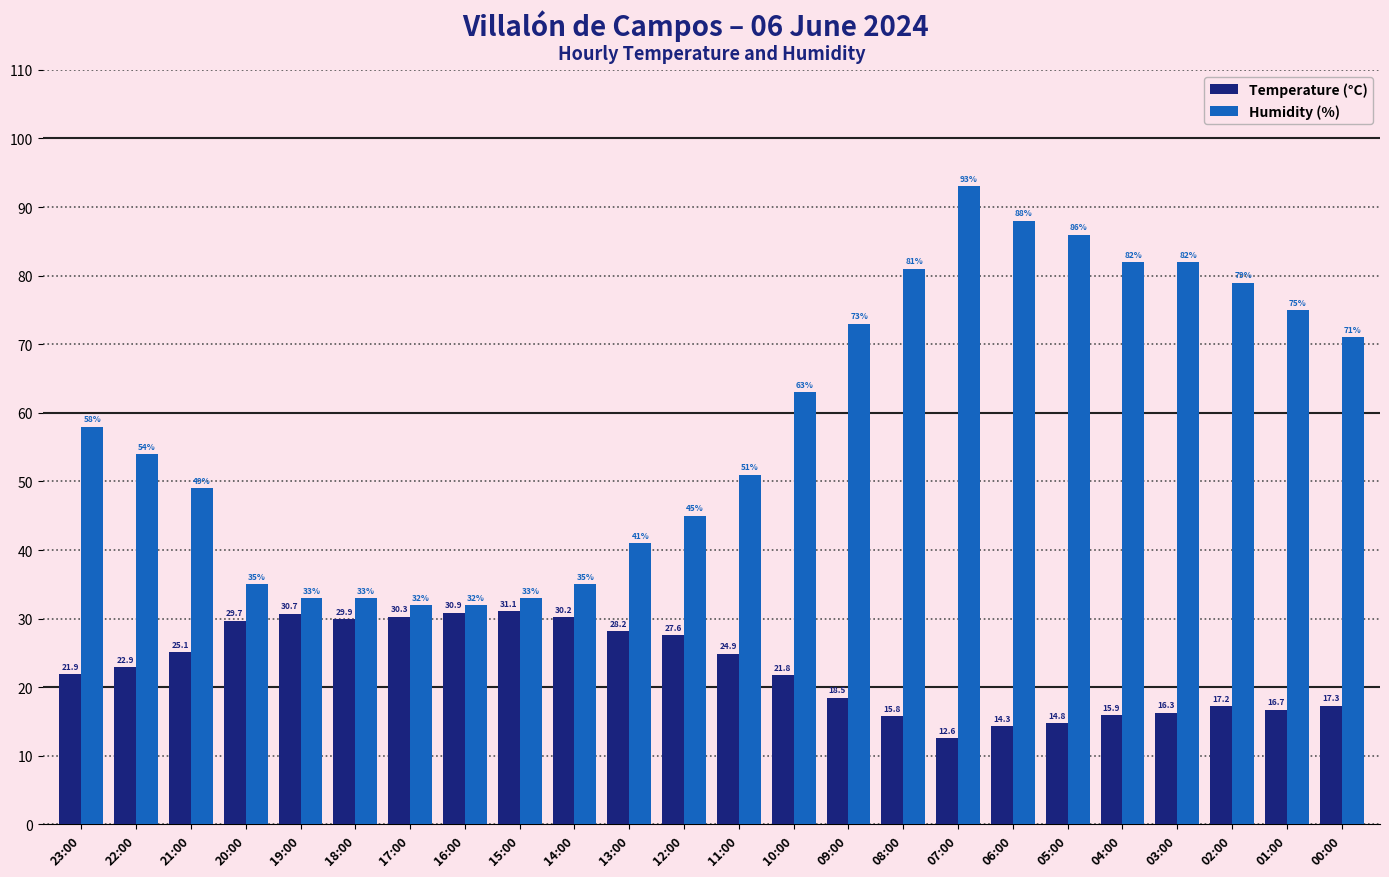

Which category has the highest value in the Humidity (%) series?

07:00